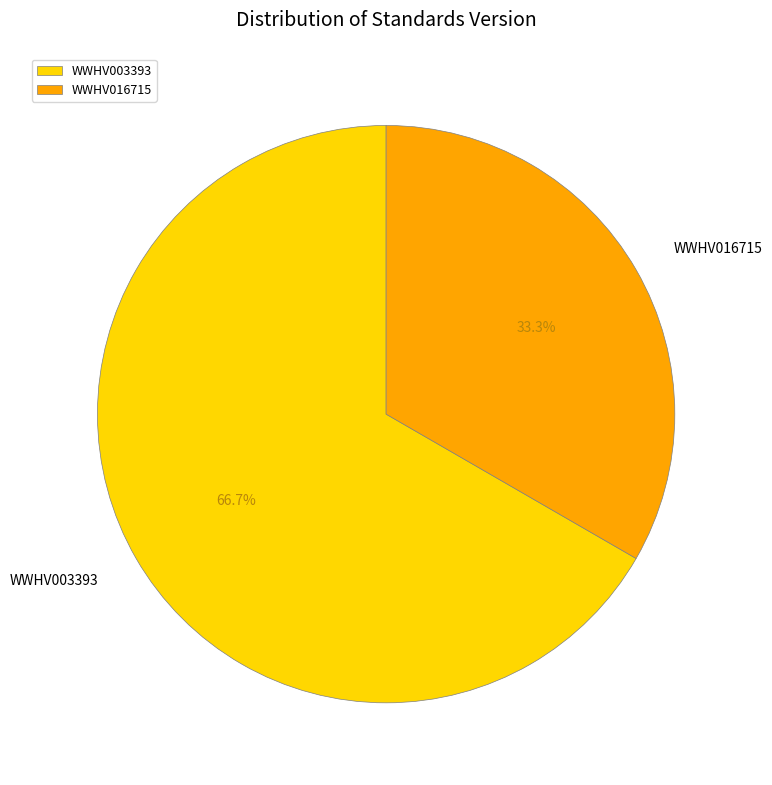

Which slice is the smallest?

WWHV016715